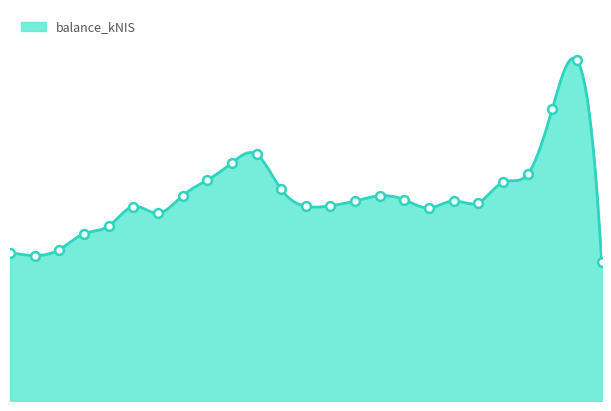

What is the change in value from 2023-12-07 to 2024-03-07?

+738.4